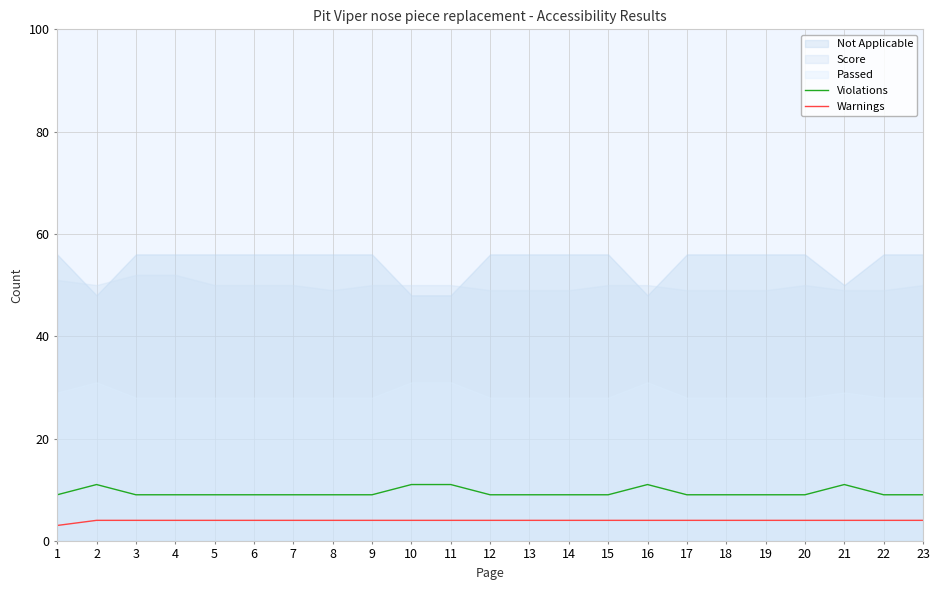

Is the value of Violations at 14 greater than the value of Warnings at 6?

Yes